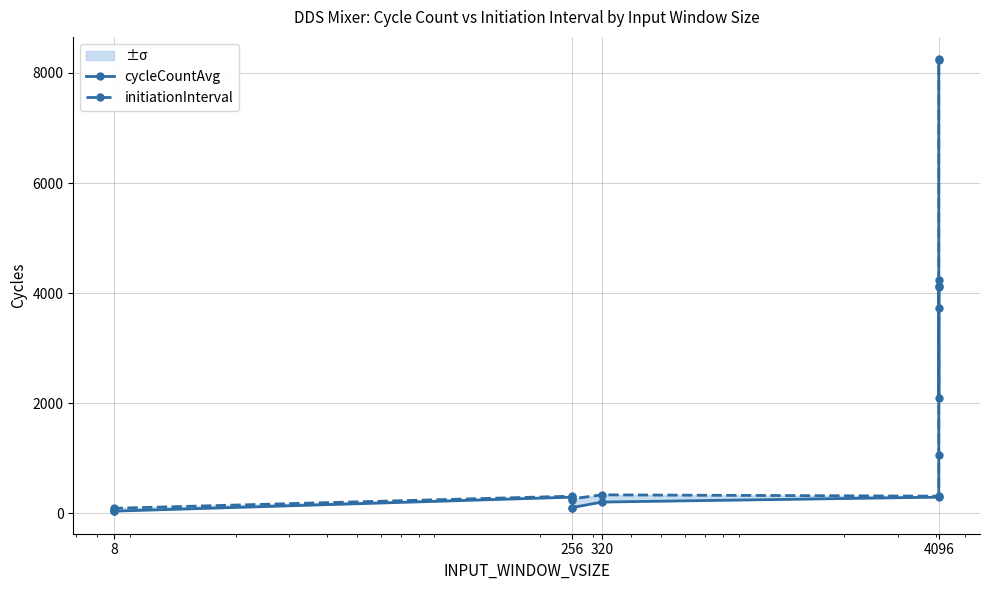

What is the difference between the maximum and minimum values in the initiationInterval series?

8185